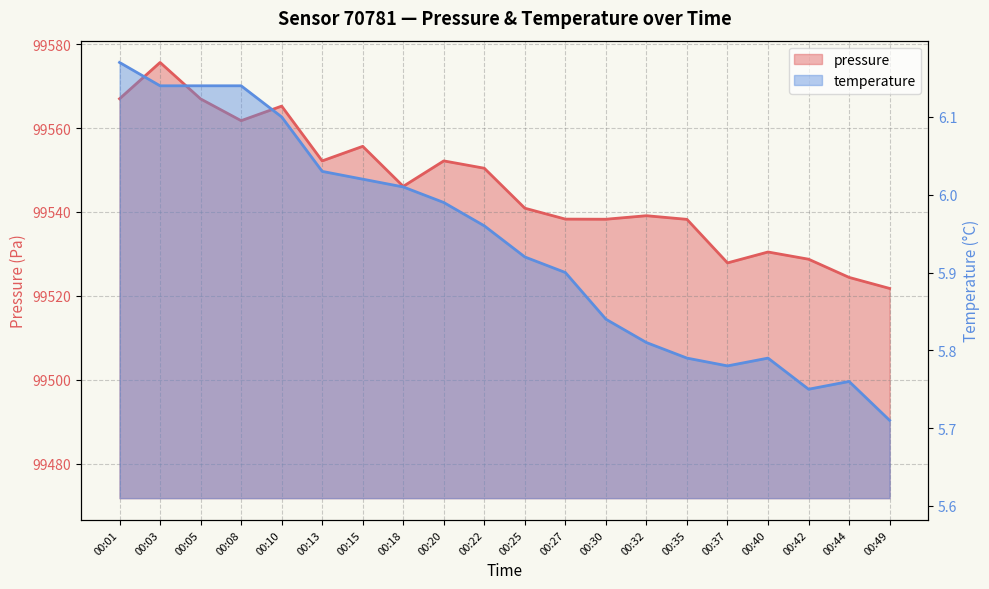

Read the temperature value at 00:25.

5.9